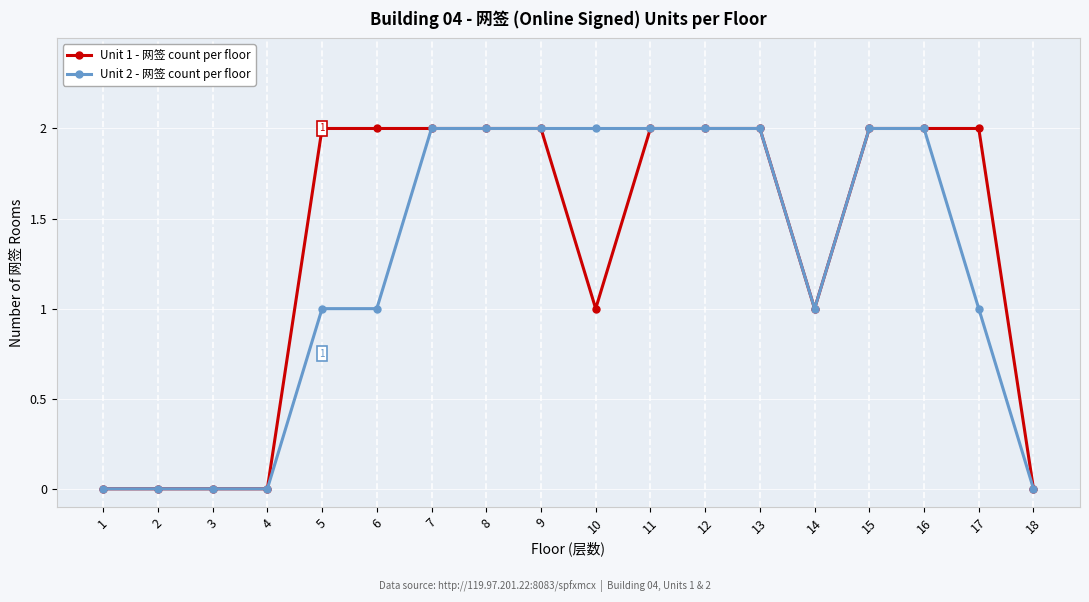

What is the total value across all series at 5?

3